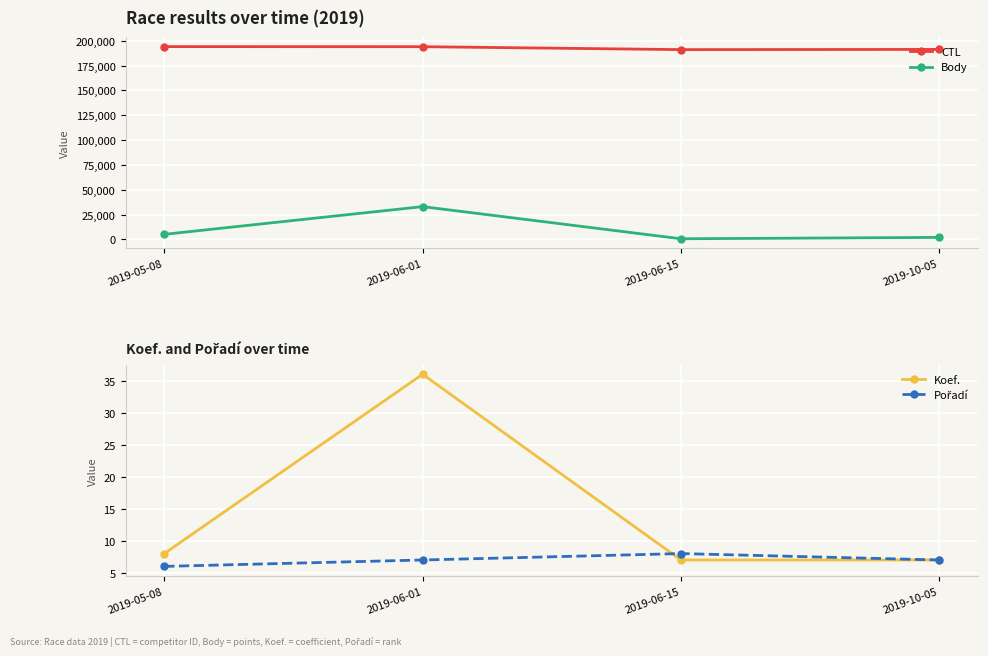

Reading left to right, transcribe all the data shown in this chart.

CTL: 194158	194072	191127	191332
Body: 5161	33072	707	2081
Koef.: 8	36	7	7
Pořadí: 6	7	8	7